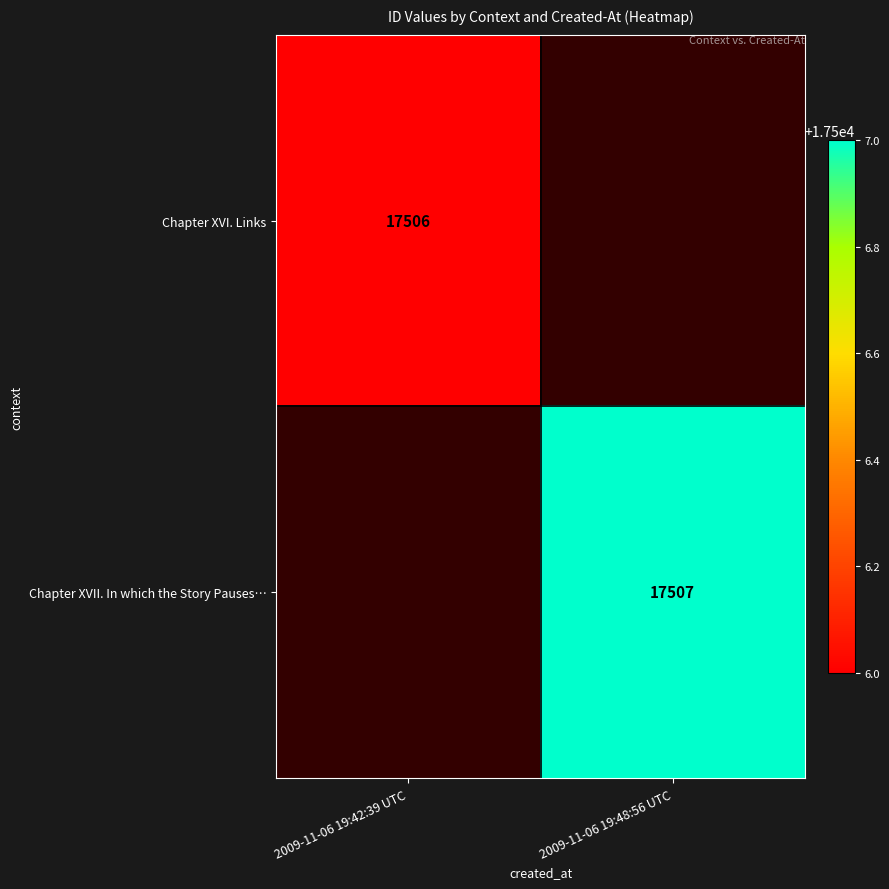

The Chapter XVII. In which the Story Pauses… series shows 17507 at 2009-11-06 19:48:56 UTC. True or false?

True